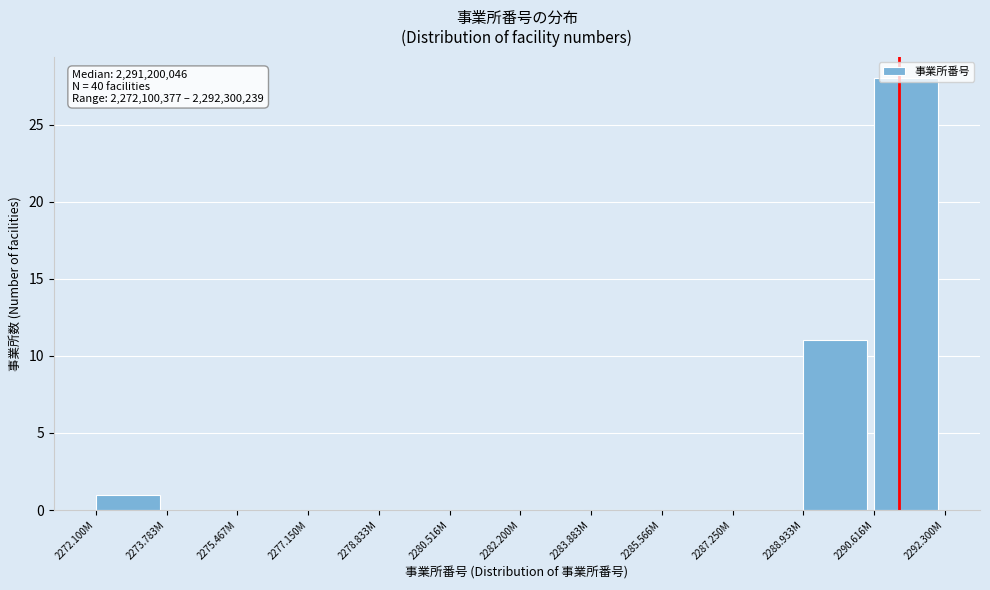

Is it true that the value at 2272.100M is 0?

False